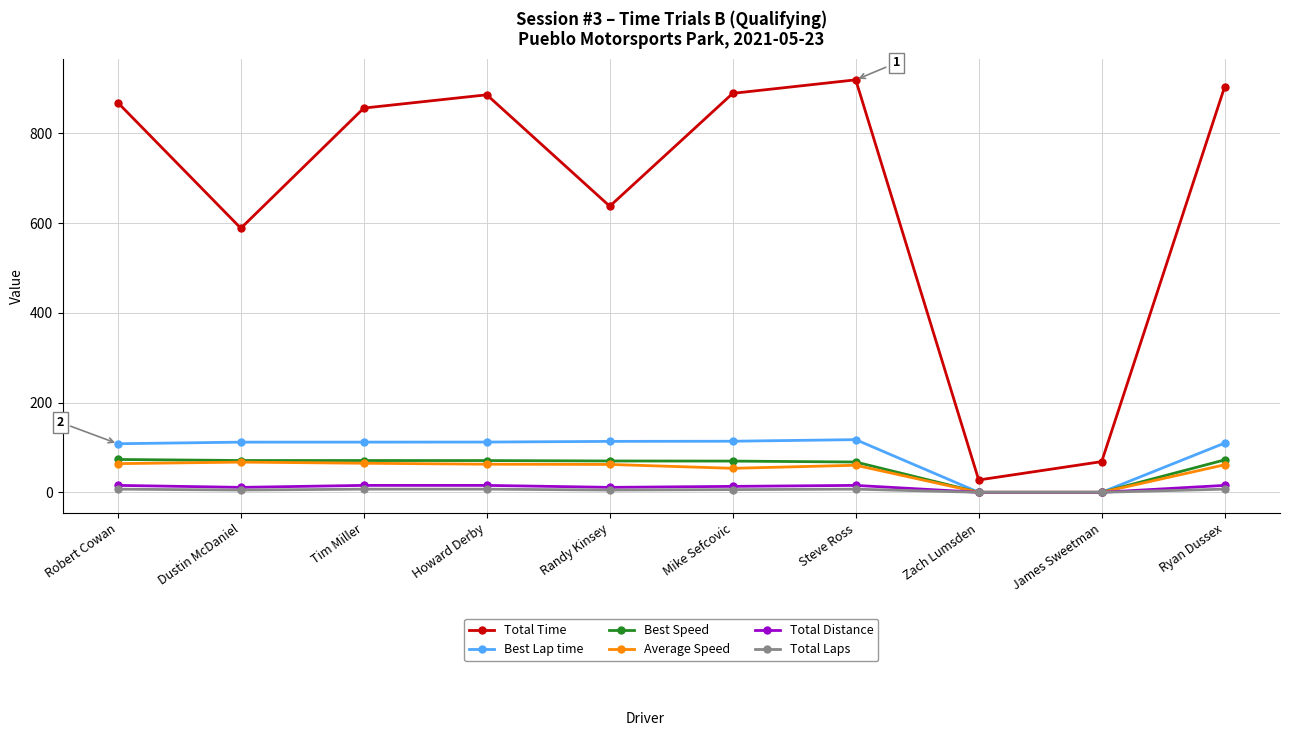

What is the value of the Best Speed point at the 2nd from the left?

70.9